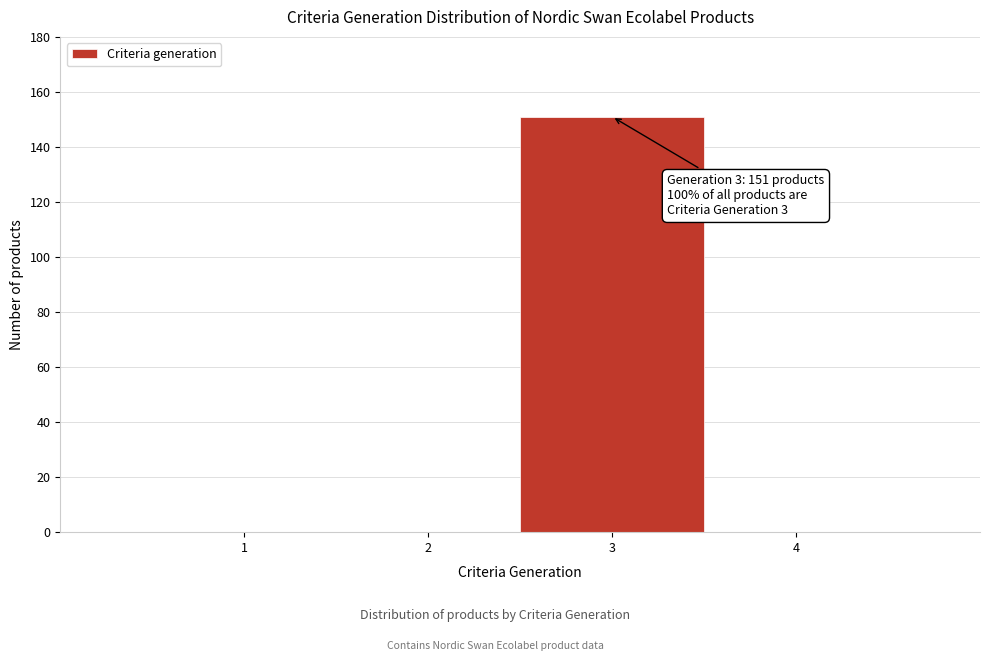

Reading left to right, extract all data points from this chart.

1=0	2=0	3=151	4=0